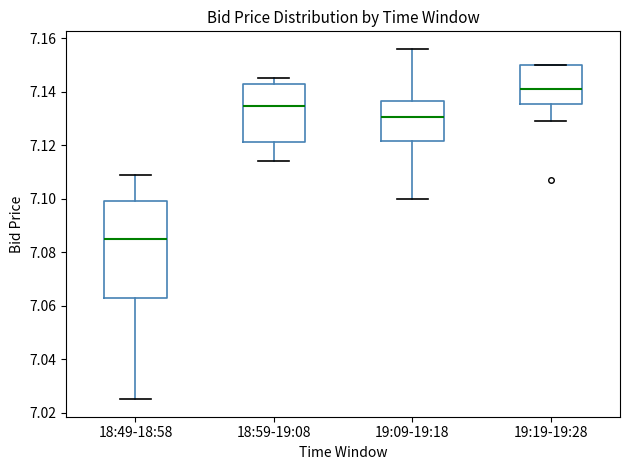

Which box is the tallest, from its lower edge to its upper edge?

18:49-18:58